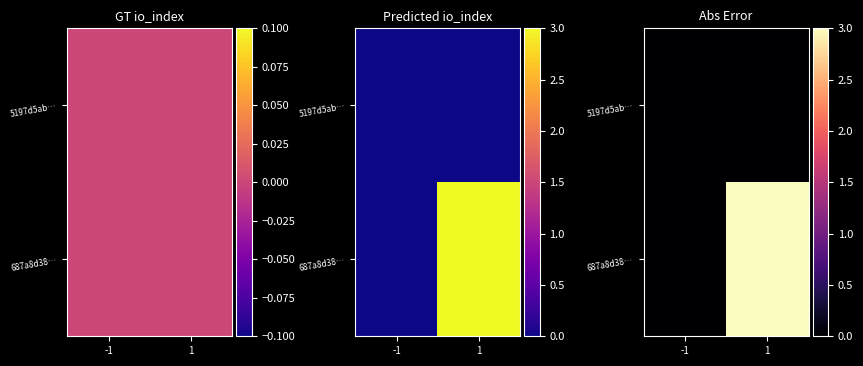

Where is 5197d5ab… nearest to the value 0?

-1